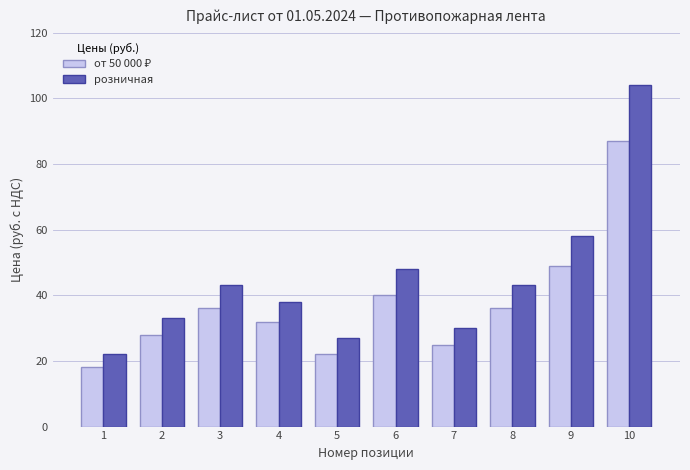

The value of розничная at 6 is 68. True or false?

False